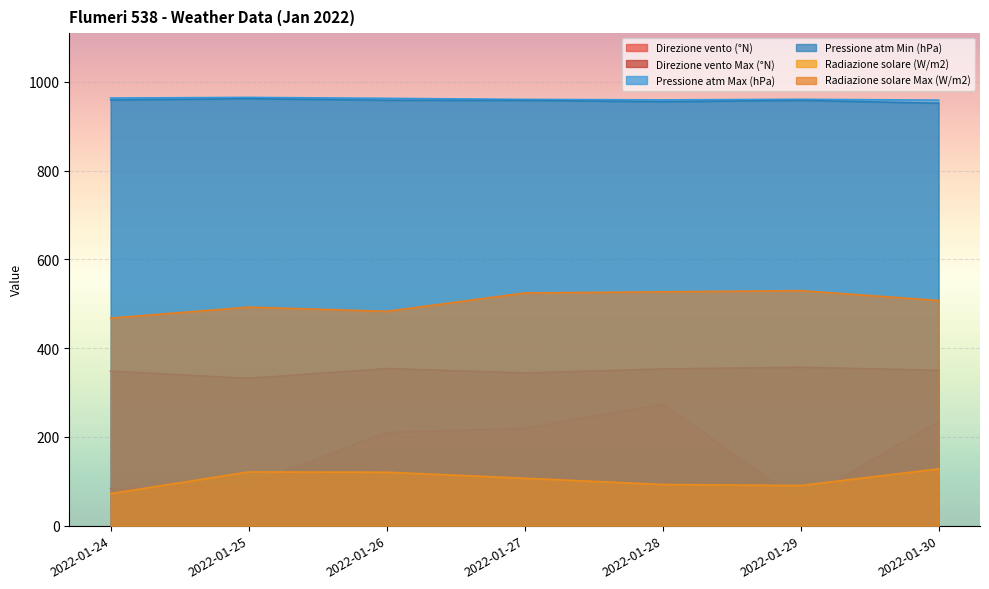

Reading left to right, transcribe all the data shown in this chart.

Direzione vento (°N): 83.0	92.0	210.0	219.0	274.0	55.0	234.0
Direzione vento Max (°N): 348.0	332.0	354.0	344.0	353.0	357.0	350.0
Pressione atm Max (hPa): 963.7	965.1	963.0	960.6	959.5	960.8	959.0
Pressione atm Min (hPa): 959.2	962.2	958.7	958.3	955.4	958.4	952.0
Radiazione solare (W/m2): 72.2	121.0	120.4	106.8	92.7	90.4	127.9
Radiazione solare Max (W/m2): 467.7	492.4	483.0	524.4	527.0	529.6	507.4